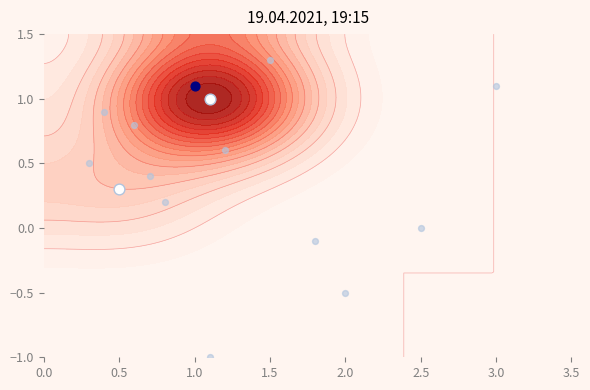

The chart shows a value of 1.4 at 0.0. True or false?

False